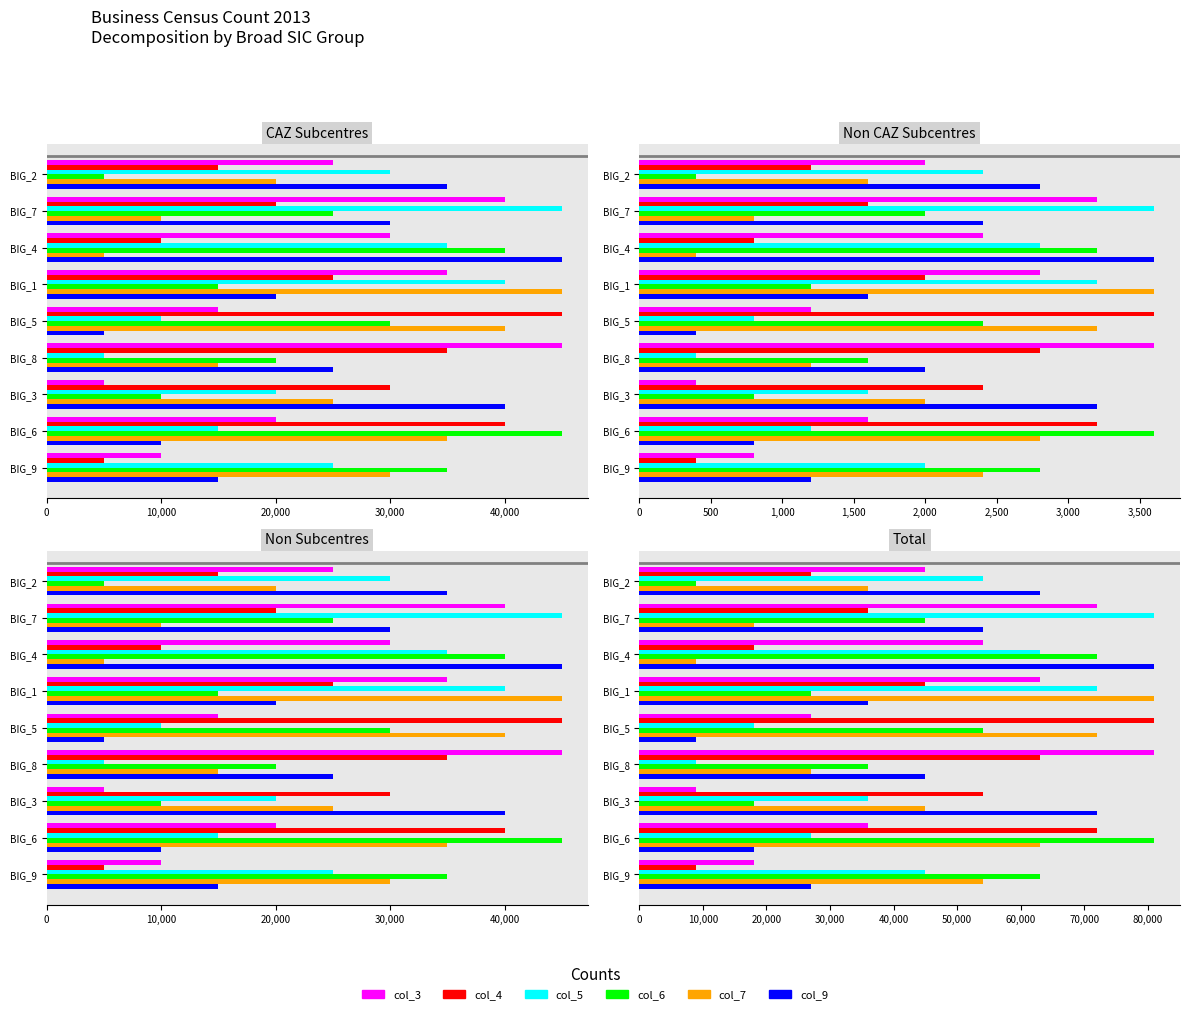

What is the average value of the col_7 series?

45000